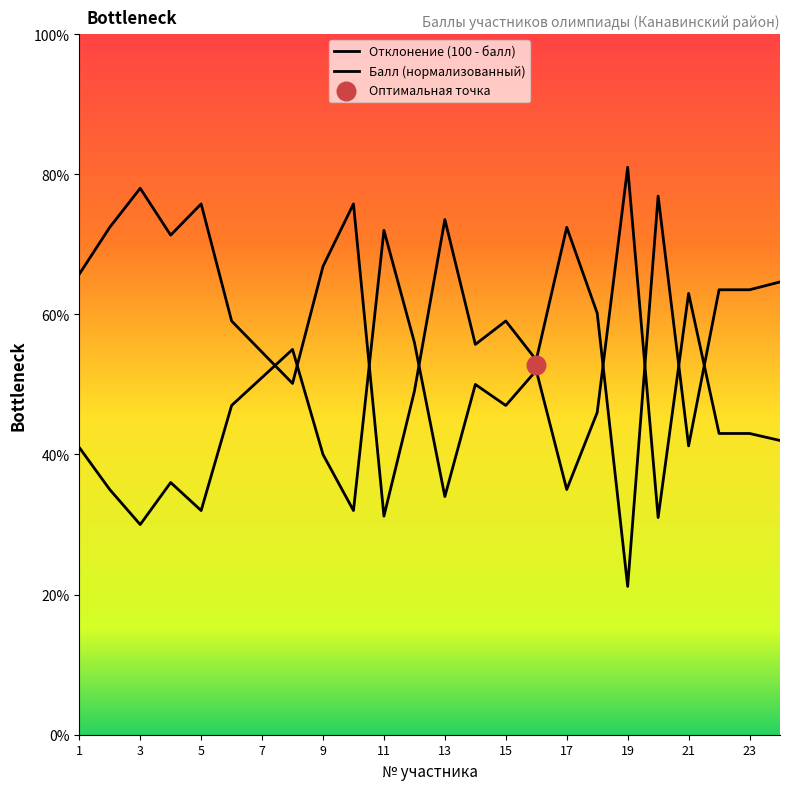

Between 19 and 5, which is larger?

19